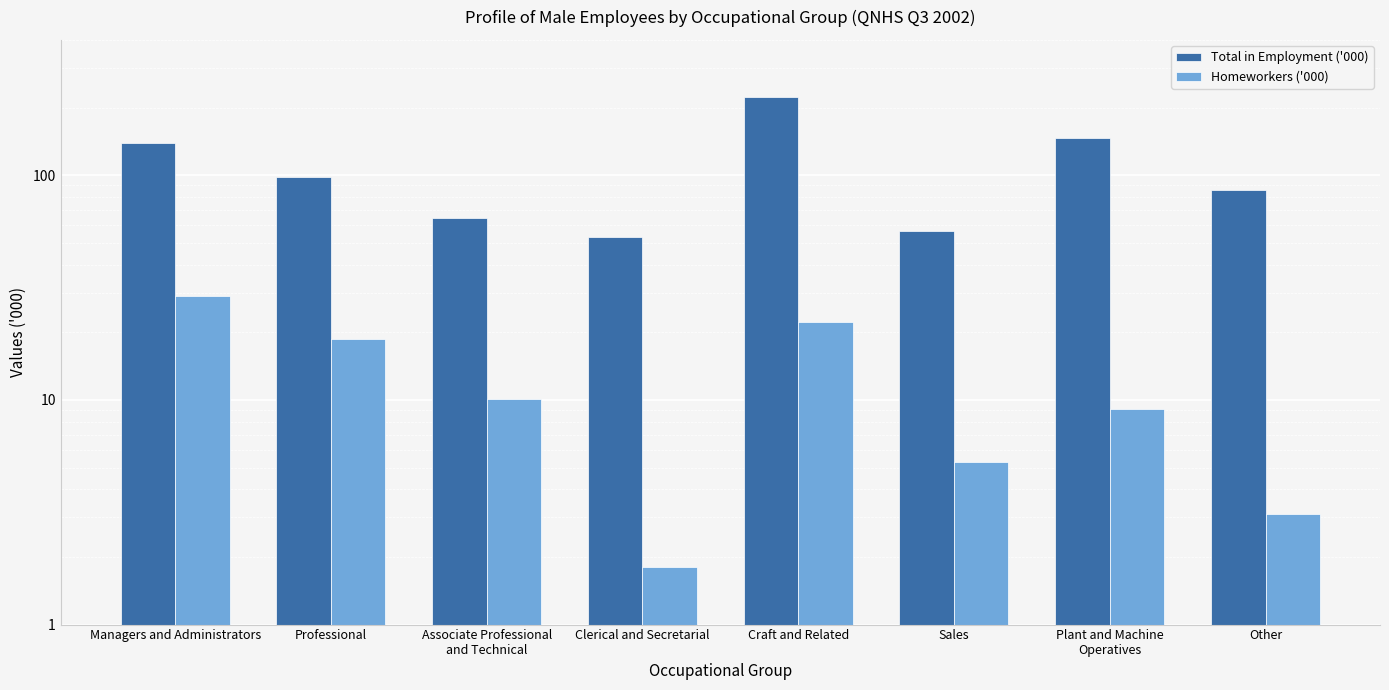

How many groups of bars are there?

8